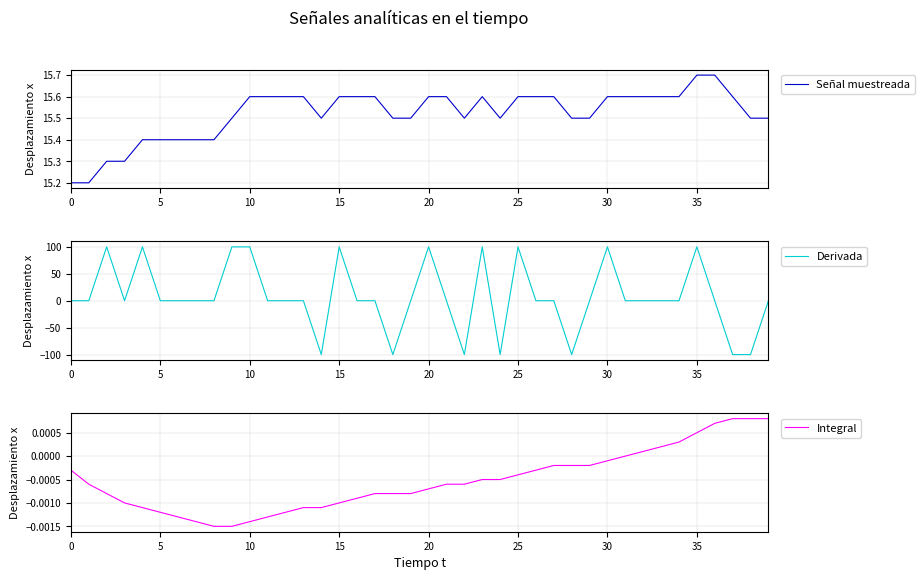

At which category does the chart reach its minimum across all series?

14